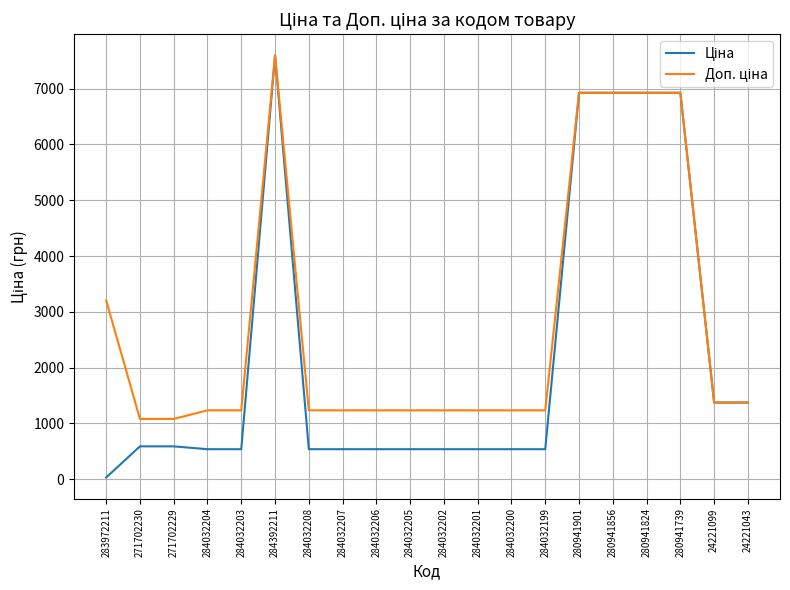

At which category does the chart reach its minimum across all series?

283972211